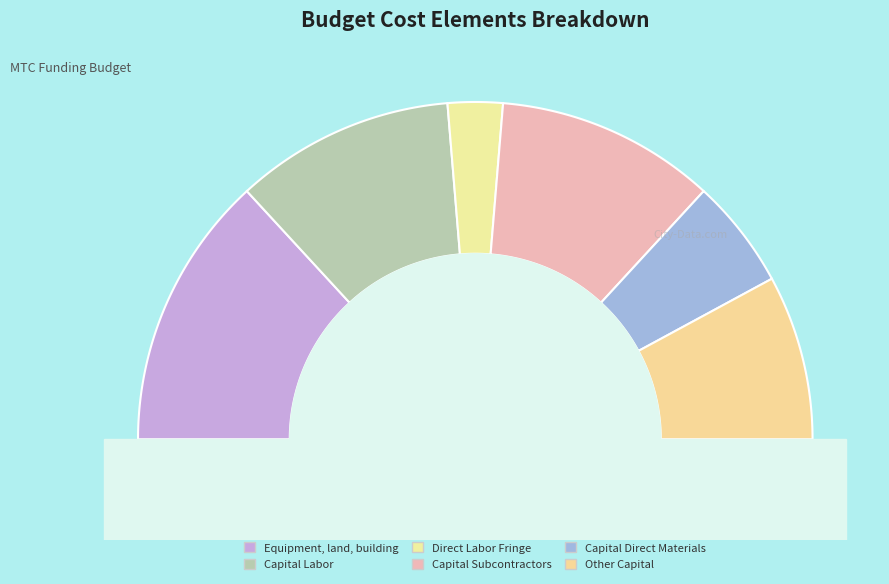

What is the smallest slice in the pie chart?

Direct Labor Fringe